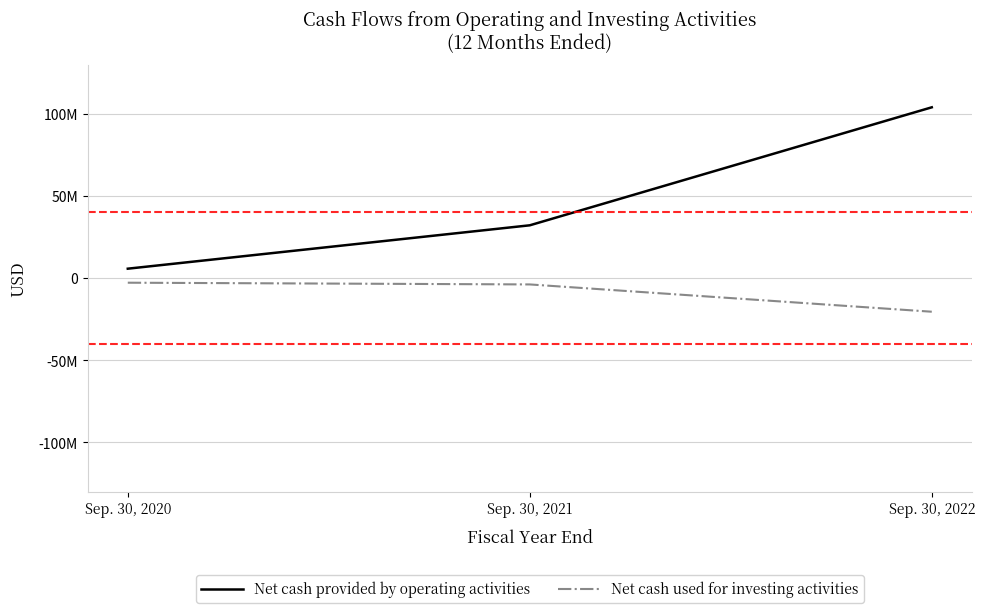

Does the chart display data point markers on the line(s)?

No